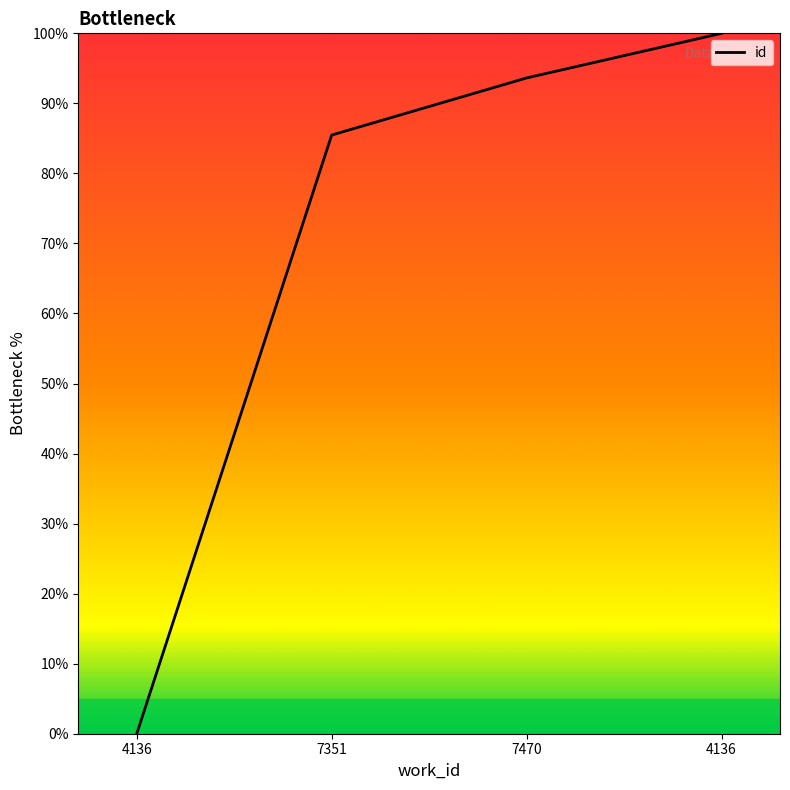

How many values exceed 93?

2